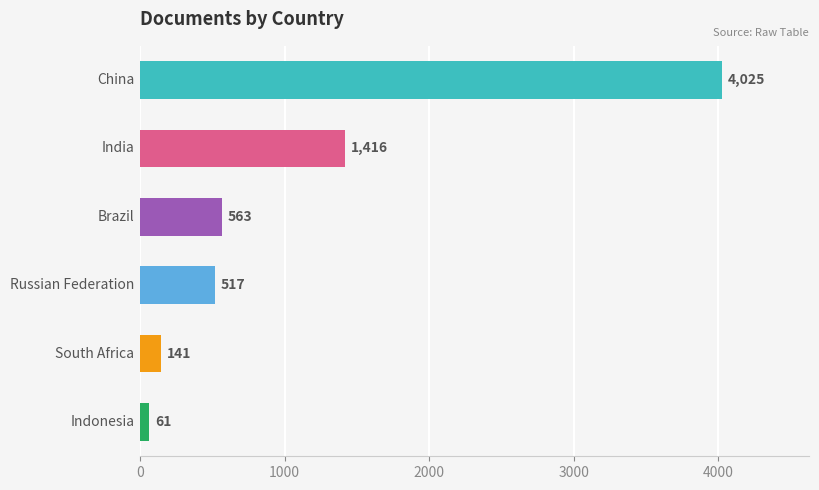

What is the smallest value displayed?

61